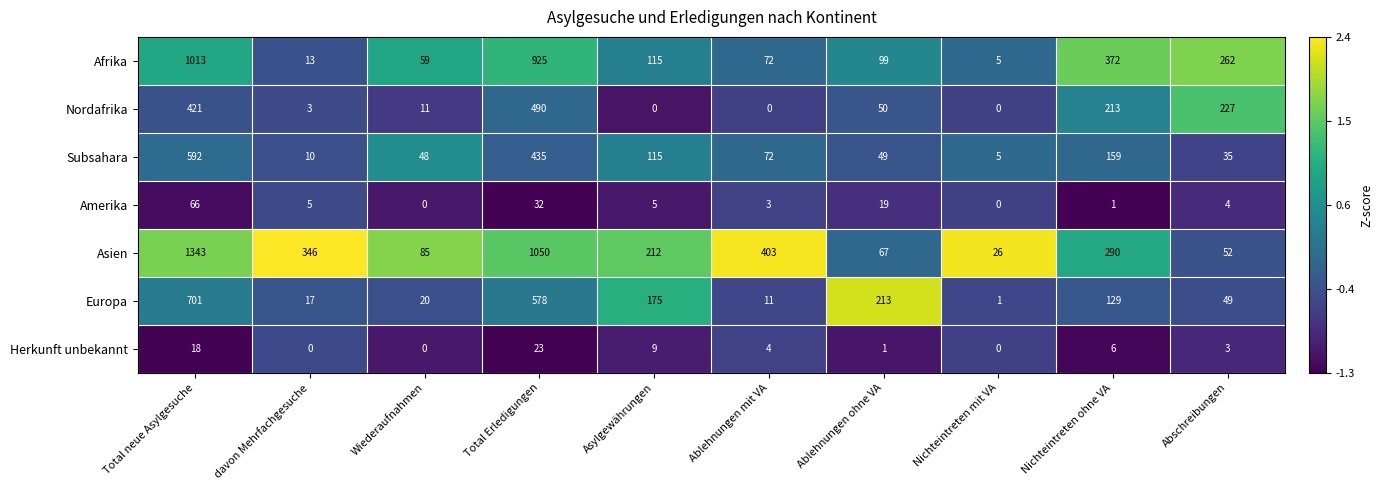

The Amerika series shows 66 at Total neue Asylgesuche. True or false?

True